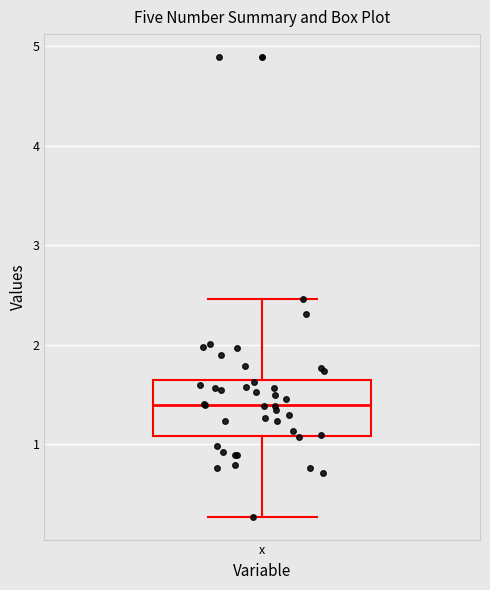

Read this box plot against the y-axis: the position of the median line, the range covered by the box, and the ends of both whiskers. The values are not printed on the chart, so give them approximately, as read against the axis.

median 1.4, box 1.1 to 1.6, whiskers 0.3 to 2.5